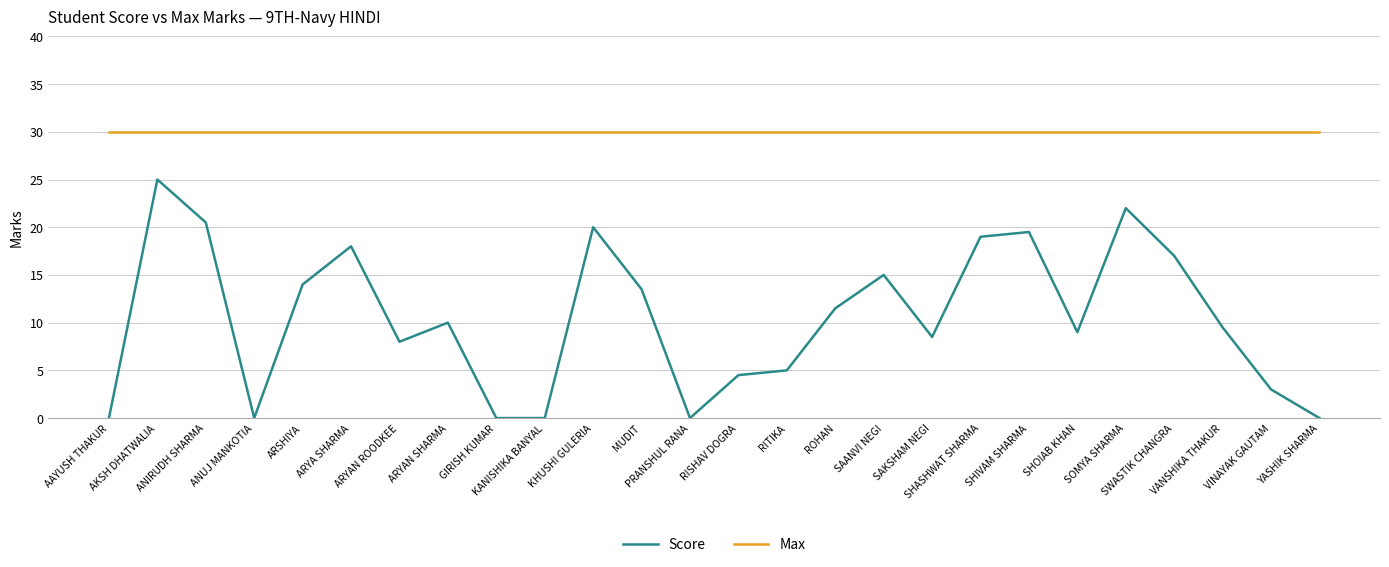

Reading left to right, extract all data points from this chart.

Score: 0.0	25.0	20.5	0.0	14.0	18.0	8.0	10.0	0.0	0.0	20.0	13.5	0.0	4.5	5.0	11.5	15.0	8.5	19.0	19.5	9.0	22.0	17.0	9.5	3.0	0.0
Max: 30.0	30.0	30.0	30.0	30.0	30.0	30.0	30.0	30.0	30.0	30.0	30.0	30.0	30.0	30.0	30.0	30.0	30.0	30.0	30.0	30.0	30.0	30.0	30.0	30.0	30.0